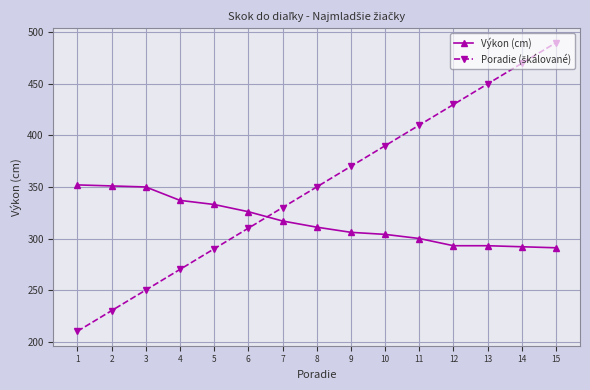

How many lines are shown in the chart?

2